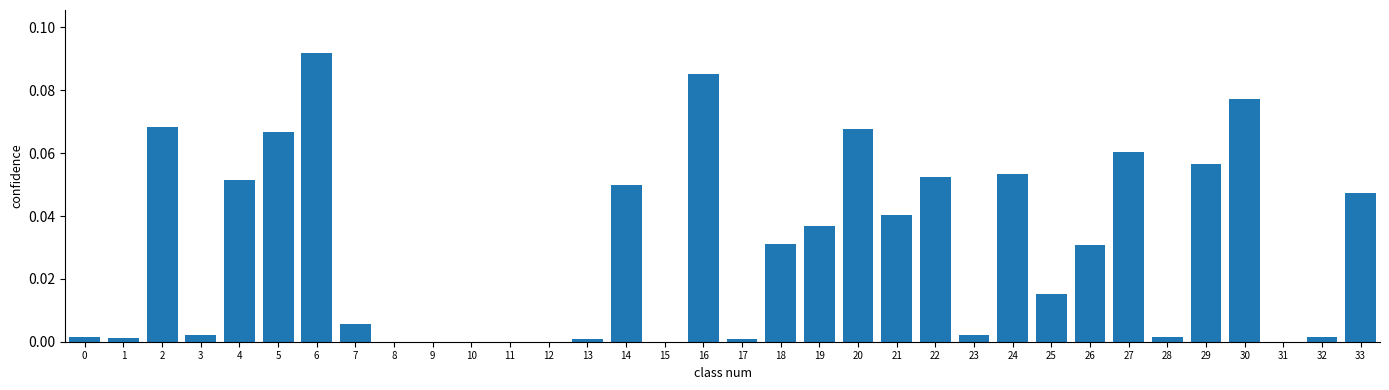

Between 26 and 29, which is larger?

29